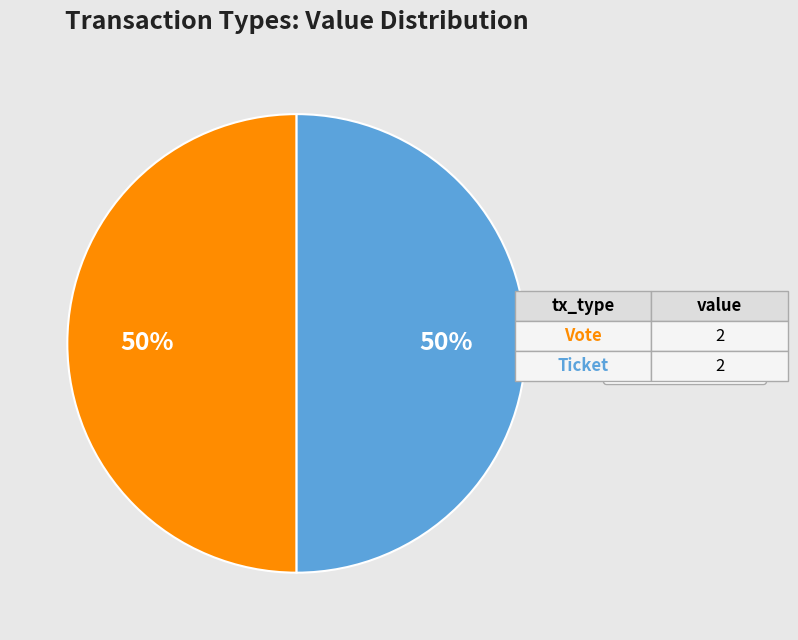

Do Ticket and Vote together represent more than half of the pie?

Yes